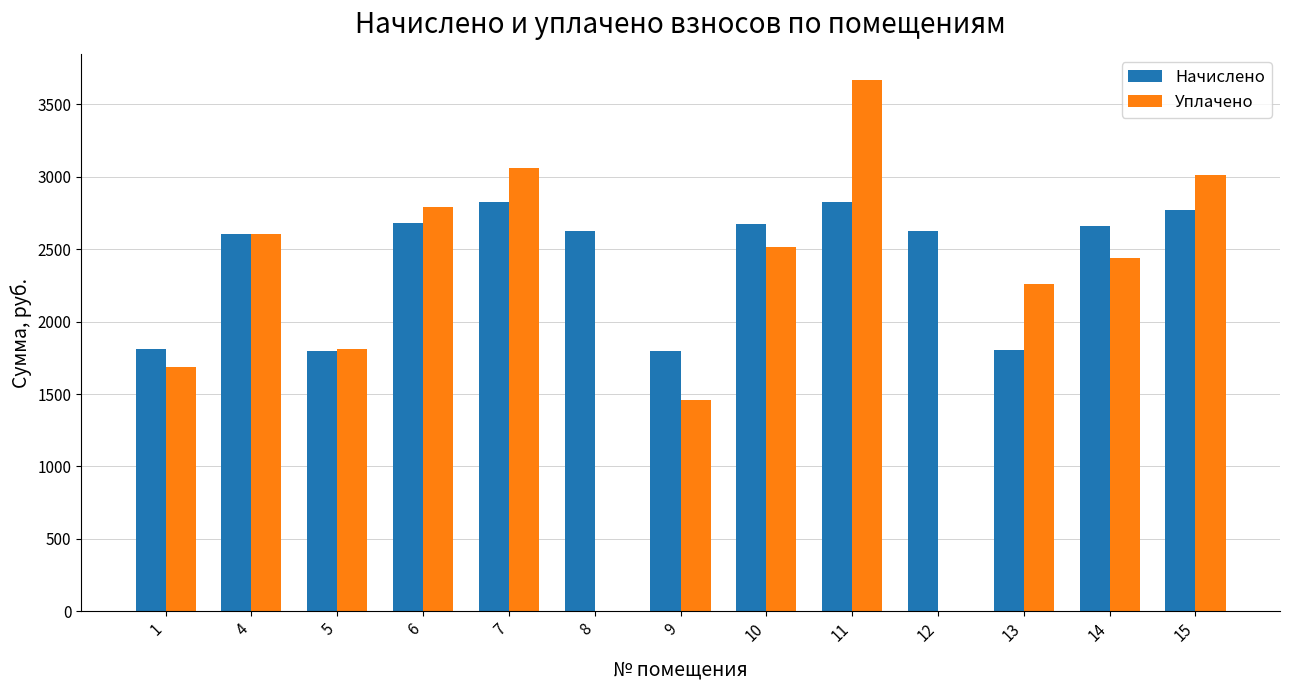

What is the spread (max minus min) of values at 12?

2626.7